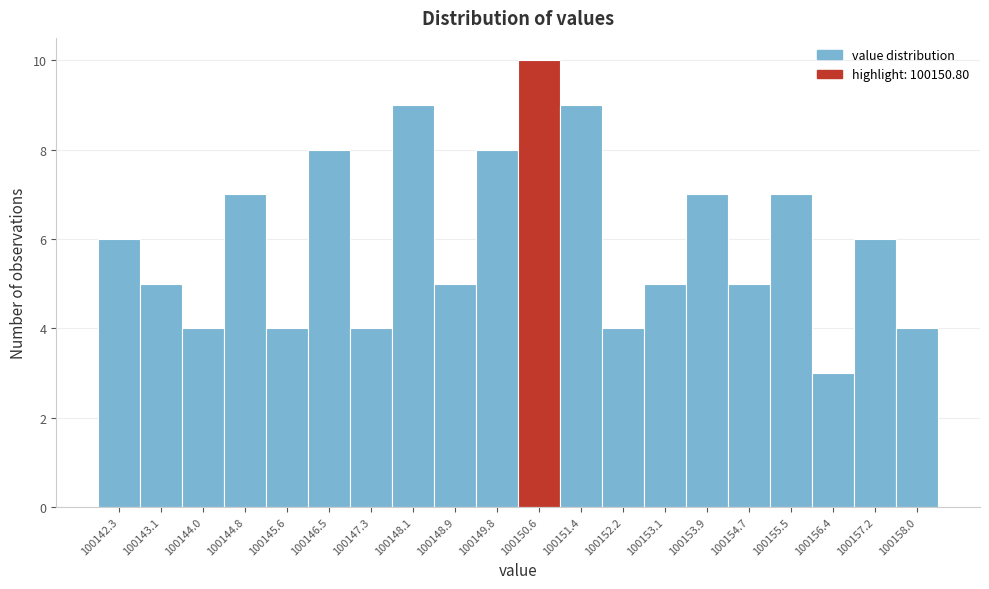

Which range on the x-axis has the tallest bar?

100150.2 to 100151.0